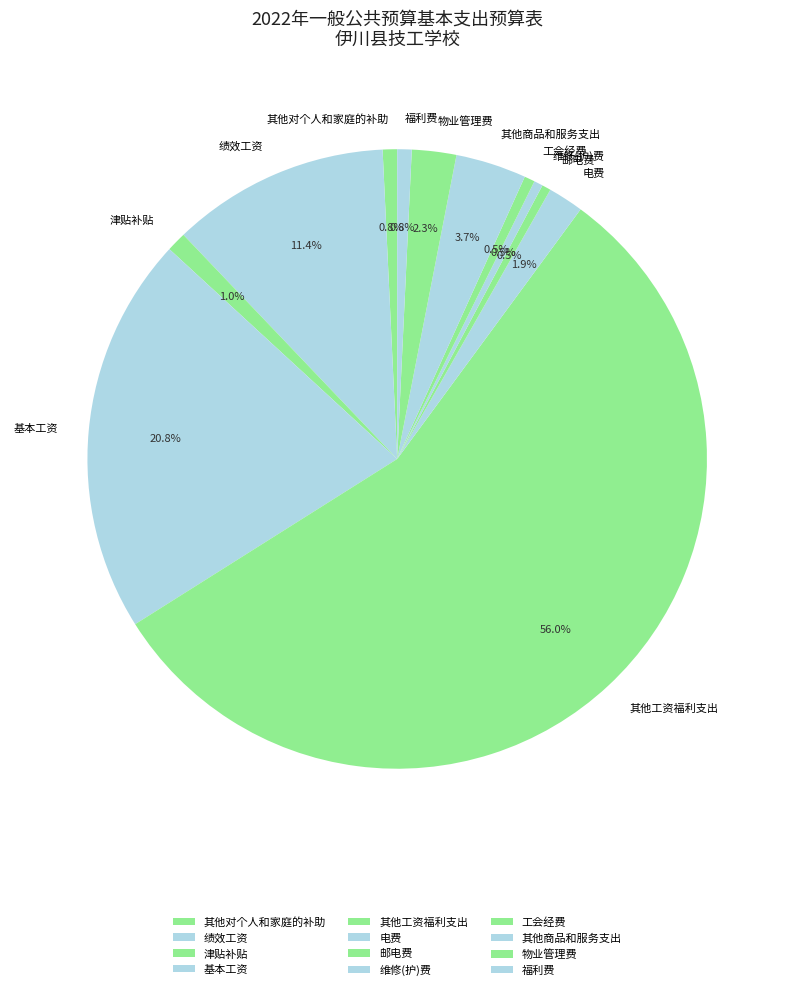

Which slice represents more than half of the pie?

其他工资福利支出